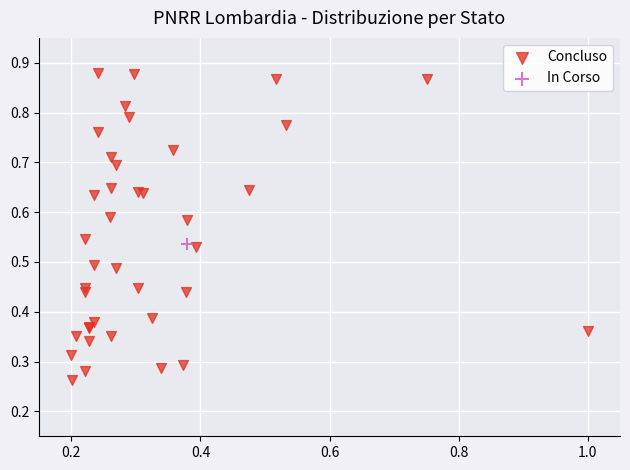

What are all the series names shown in the legend?

Concluso, In Corso